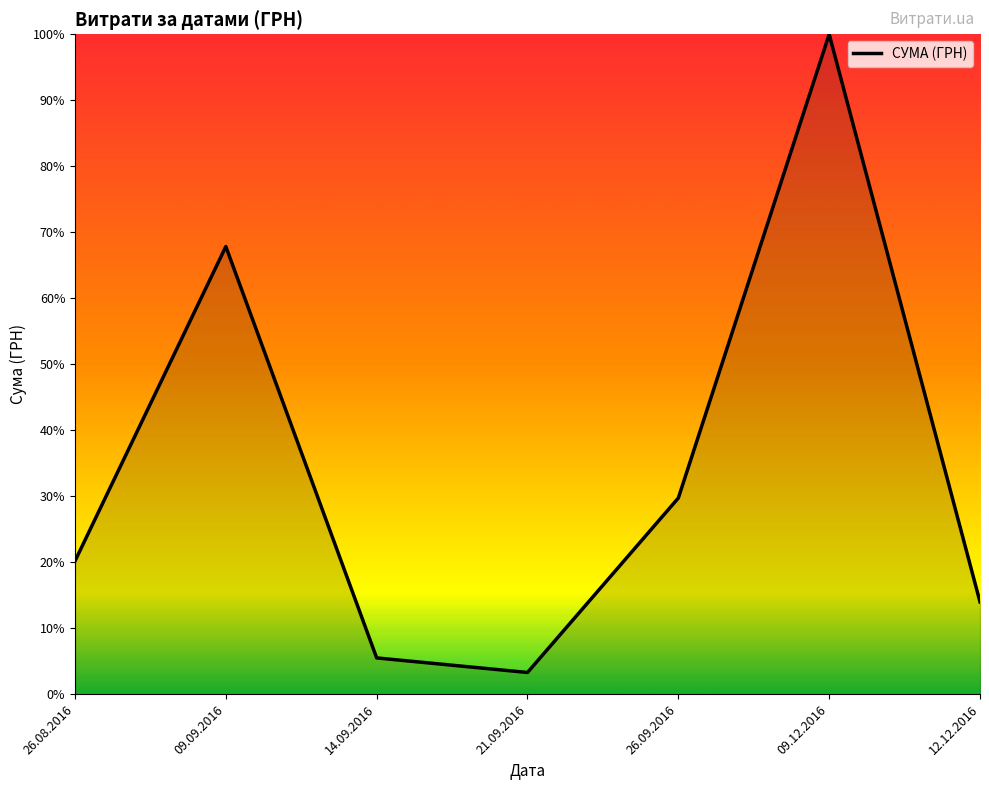

List the labels in order of value, smallest first.

21.09.2016, 14.09.2016, 12.12.2016, 26.08.2016, 26.09.2016, 09.09.2016, 09.12.2016